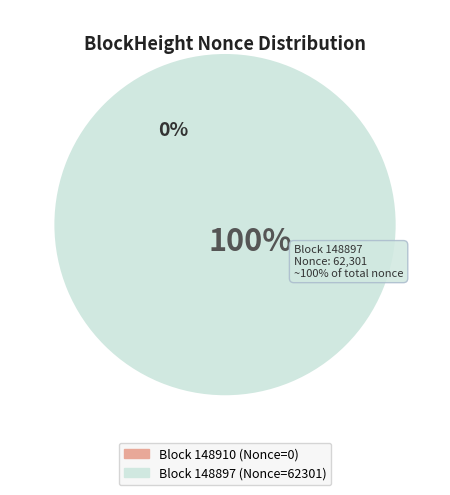

Rank the categories by value from lowest to highest.

148910, 148897